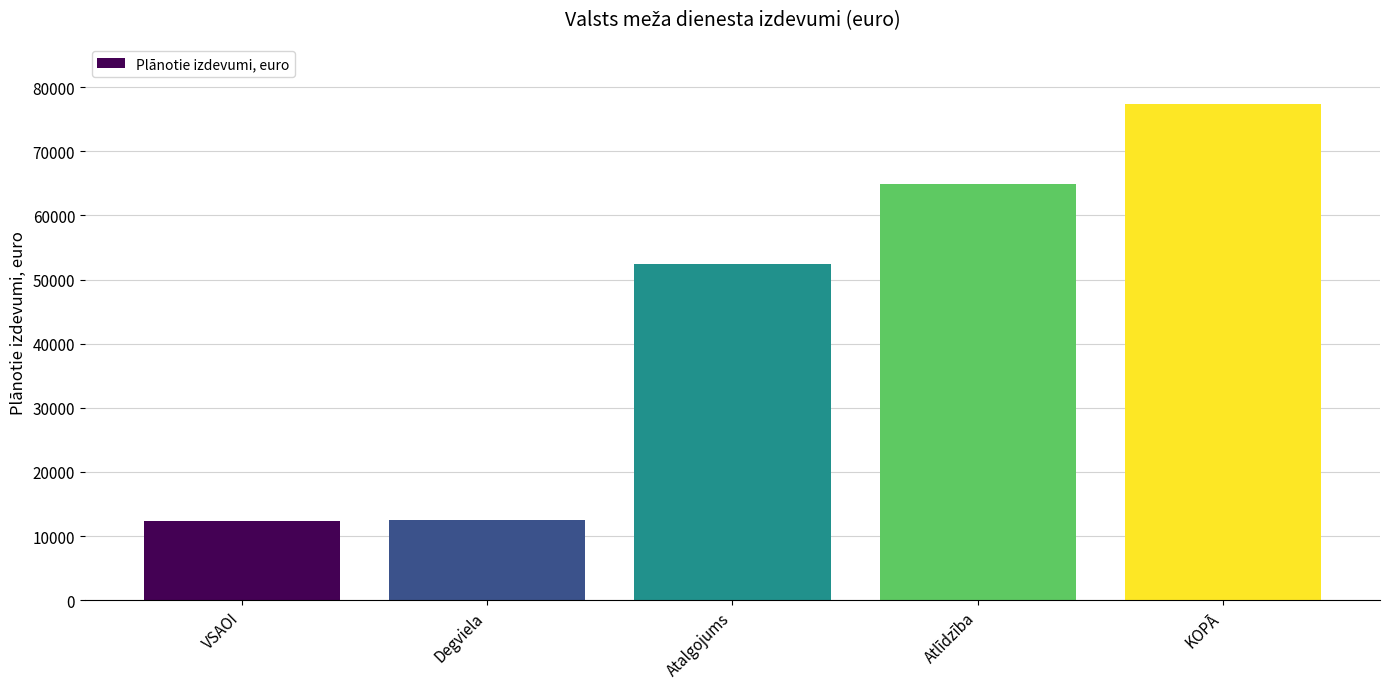

What is the label of the 4th bar from the left?

Atlīdzība